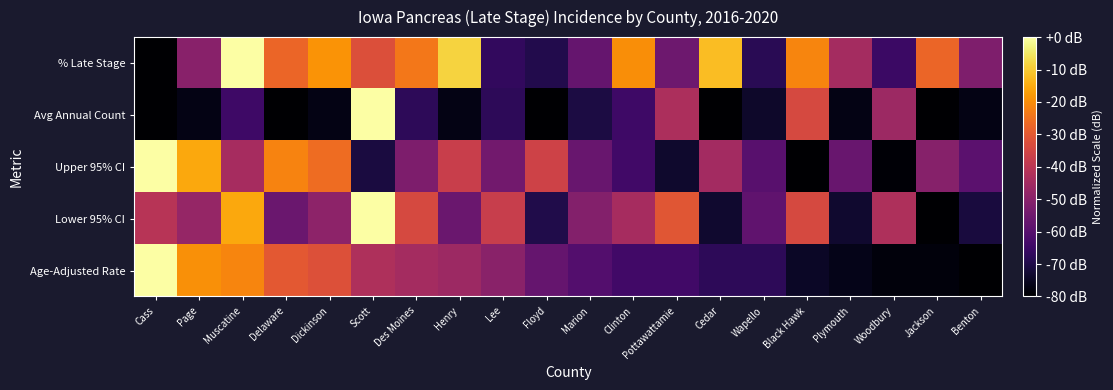

Reading right to left, list all the values displayed in this chart.

Age-Adjusted Rate: Benton=-80.0	Jackson=-78.2	Woodbury=-78.2	Plymouth=-76.4	Black Hawk=-74.7	Wapello=-67.6	Cedar=-67.6	Pottawattamie=-64.0	Clinton=-64.0	Marion=-60.4	Floyd=-56.9	Lee=-49.8	Henry=-46.2	Des Moines=-44.4	Scott=-42.7	Dickinson=-32.0	Delaware=-30.2	Muscatine=-21.3	Page=-19.6	Cass=0.0
Lower 95% CI: Benton=-71.5	Jackson=-80.0	Woodbury=-42.6	Plymouth=-73.2	Black Hawk=-34.0	Wapello=-57.9	Cedar=-73.2	Pottawattamie=-30.6	Clinton=-44.3	Marion=-51.1	Floyd=-69.8	Lee=-37.4	Henry=-56.2	Des Moines=-34.0	Scott=0.0	Dickinson=-49.4	Delaware=-56.2	Muscatine=-15.3	Page=-47.7	Cass=-40.9
Upper 95% CI: Benton=-58.9	Jackson=-50.6	Woodbury=-79.4	Plymouth=-56.3	Black Hawk=-80.0	Wapello=-59.5	Cedar=-44.8	Pottawattamie=-73.6	Clinton=-64.0	Marion=-56.3	Floyd=-35.8	Lee=-54.4	Henry=-37.1	Des Moines=-52.5	Scott=-71.0	Dickinson=-26.2	Delaware=-21.8	Muscatine=-44.2	Page=-15.4	Cass=0.0
Avg Annual Count: Benton=-76.9	Jackson=-80.0	Woodbury=-46.2	Plymouth=-76.9	Black Hawk=-33.8	Wapello=-73.8	Cedar=-80.0	Pottawattamie=-43.1	Clinton=-64.6	Marion=-70.8	Floyd=-80.0	Lee=-67.7	Henry=-76.9	Des Moines=-67.7	Scott=0.0	Dickinson=-76.9	Delaware=-80.0	Muscatine=-64.6	Page=-76.9	Cass=-80.0
% Late Stage: Benton=-52.0	Jackson=-27.4	Woodbury=-65.3	Plymouth=-44.4	Black Hawk=-21.5	Wapello=-68.4	Cedar=-12.0	Pottawattamie=-55.4	Clinton=-19.8	Marion=-57.1	Floyd=-69.4	Lee=-66.7	Henry=-8.5	Des Moines=-23.9	Scott=-32.5	Dickinson=-18.8	Delaware=-27.4	Muscatine=0.0	Page=-50.3	Cass=-80.0